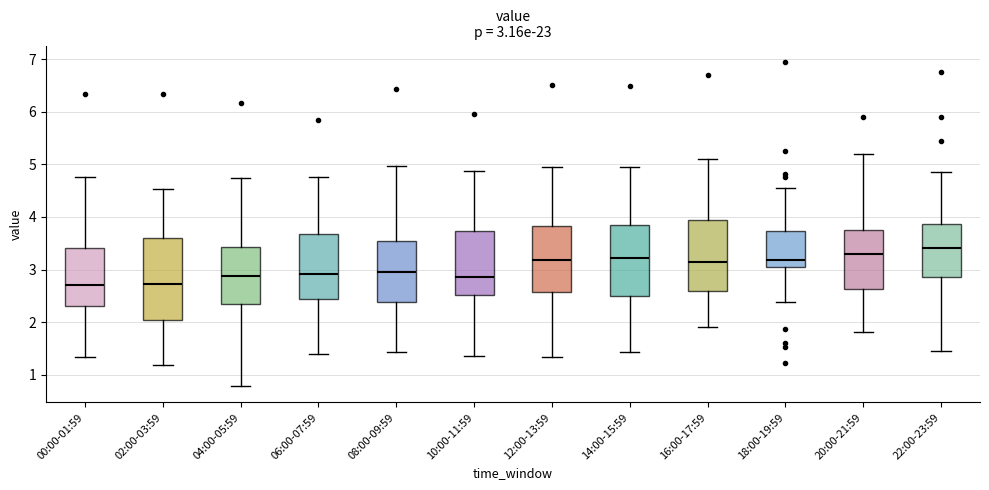

Which box is the tallest, from its lower edge to its upper edge?

02:00-03:59